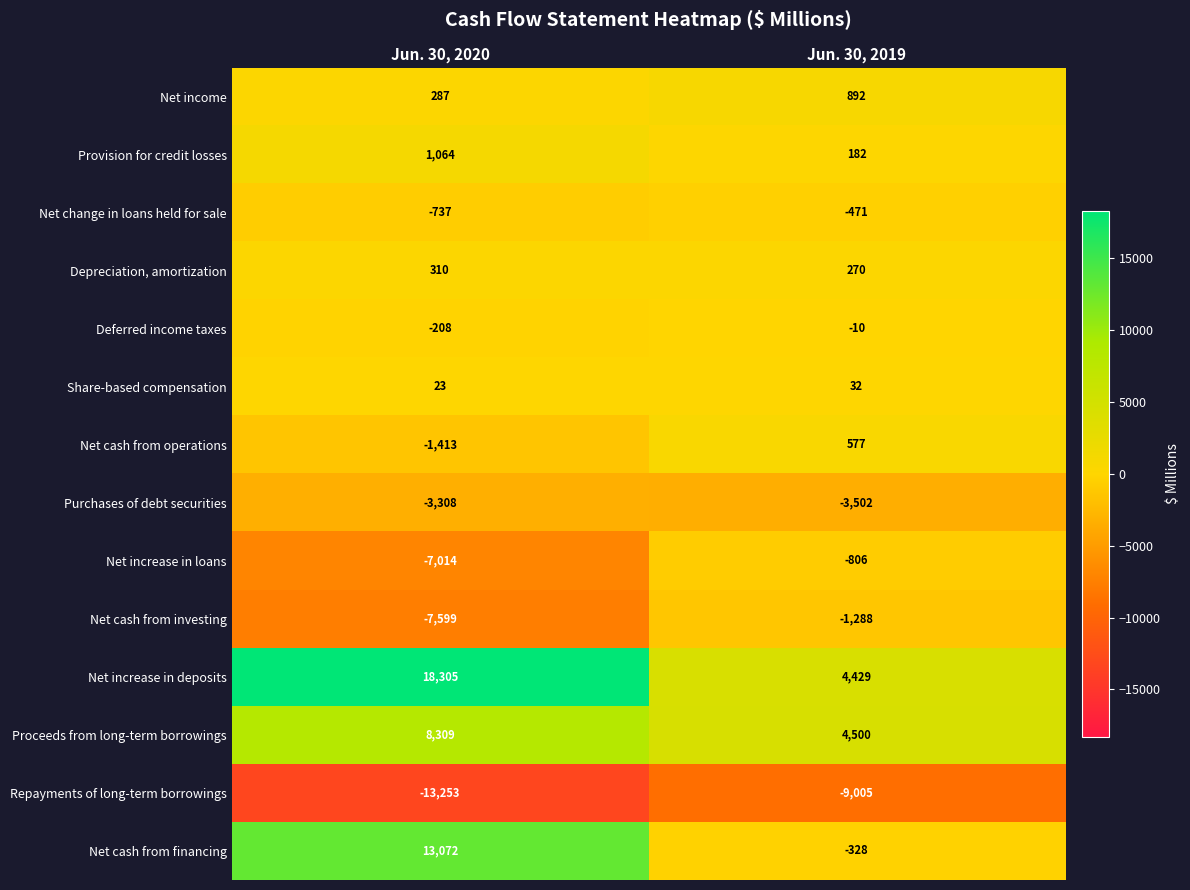

What is the sum of the Net income values at Jun. 30, 2020 and Jun. 30, 2019?

1179